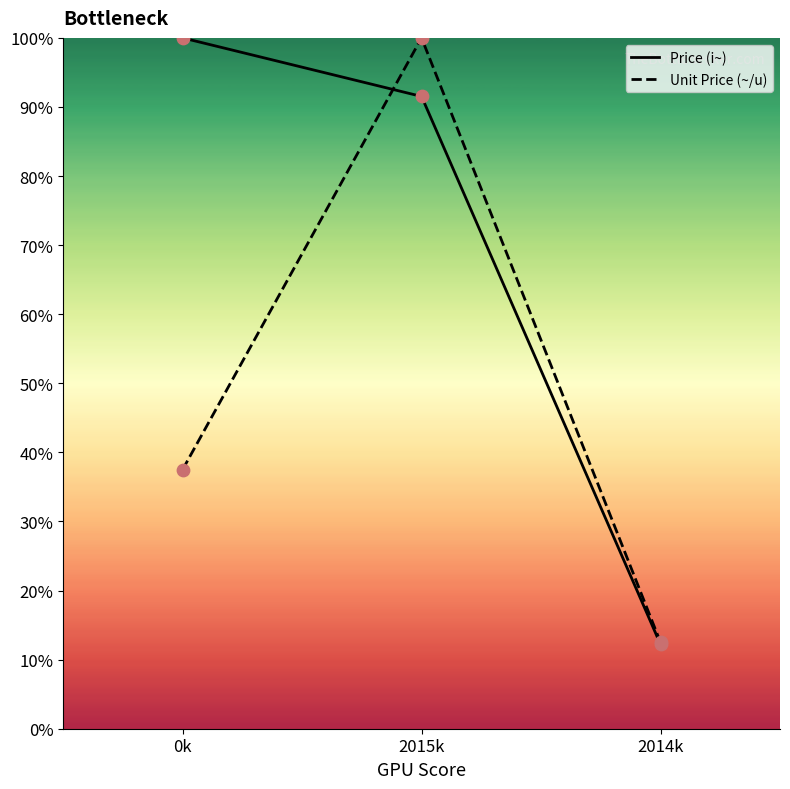

At which category is the sum across all series the highest?

2015k